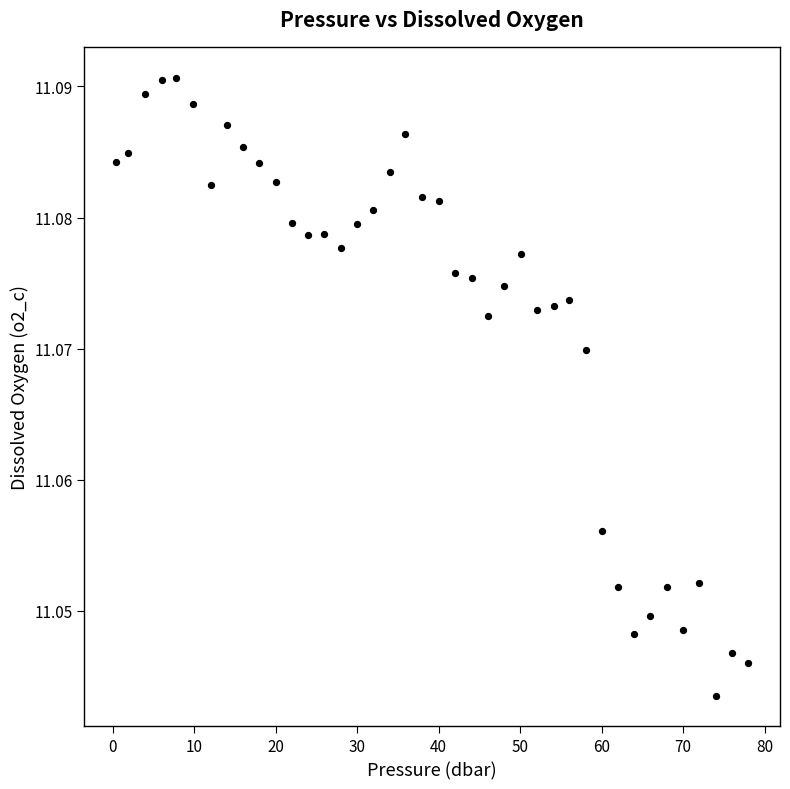

How many points are shown in the scatter plot?

40